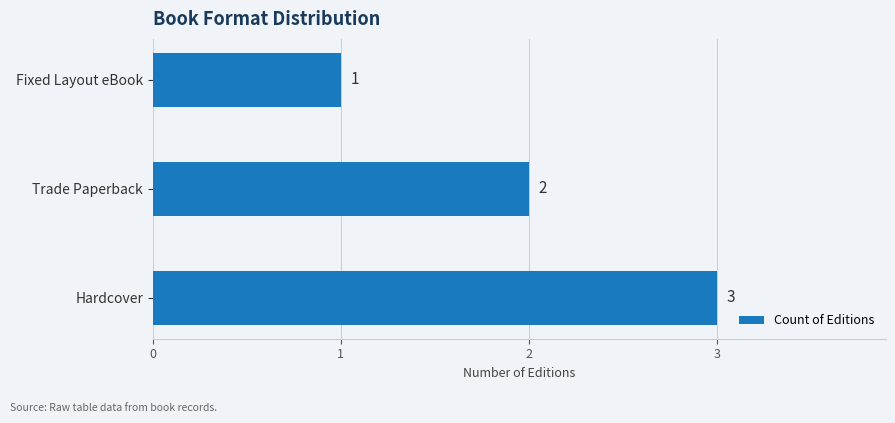

What is the ratio of the value at Trade Paperback to the value at Fixed Layout eBook?

2.0